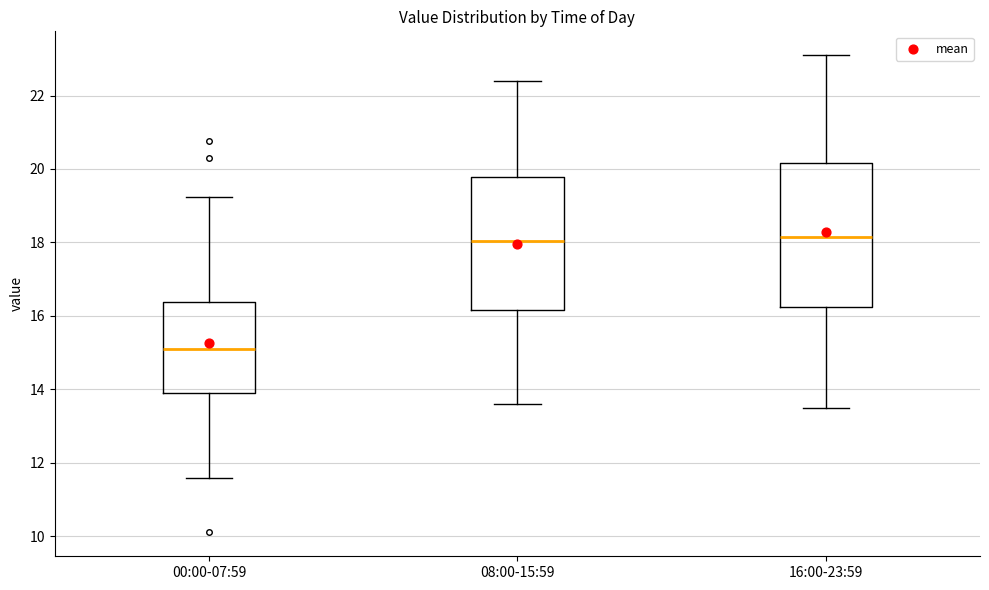

Reading left to right, transcribe this box plot: for each box, give where its median line is, the range the box spans, and where its two whiskers end, as read against the y-axis. The values are not printed on the chart, so give them approximately, as read against the axis.

00:00-07:59: median 15.0, box 14.0 to 16.4, whiskers 11.6 to 19.2
08:00-15:59: median 18.0, box 16.2 to 19.8, whiskers 13.6 to 22.4
16:00-23:59: median 18.2, box 16.2 to 20.2, whiskers 13.6 to 23.2